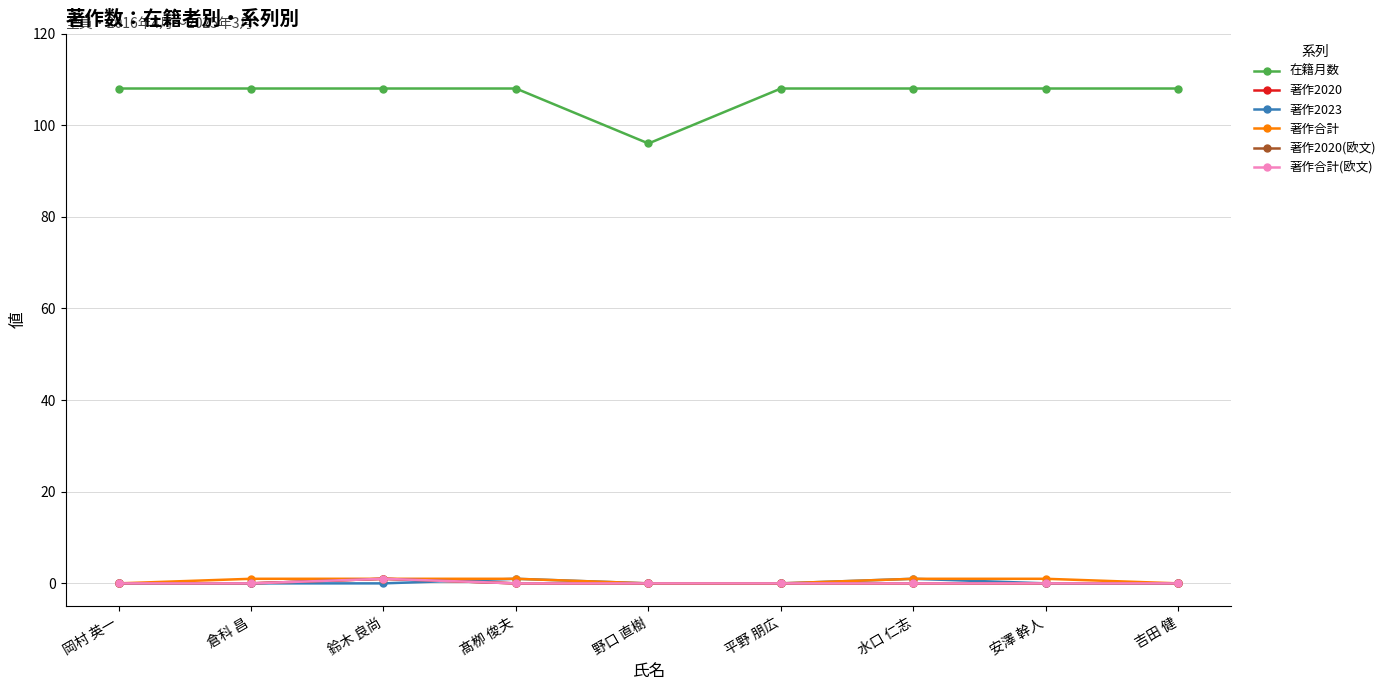

How many lines are shown in the chart?

6